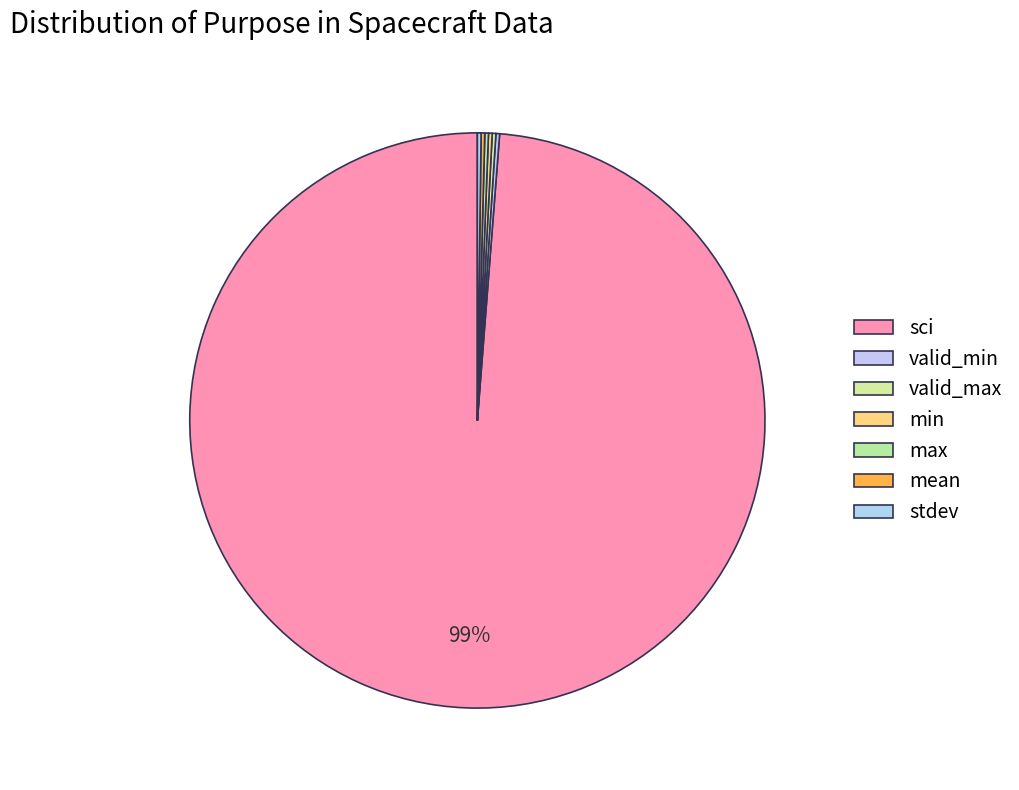

Is it true that min is 0% of the pie?

True